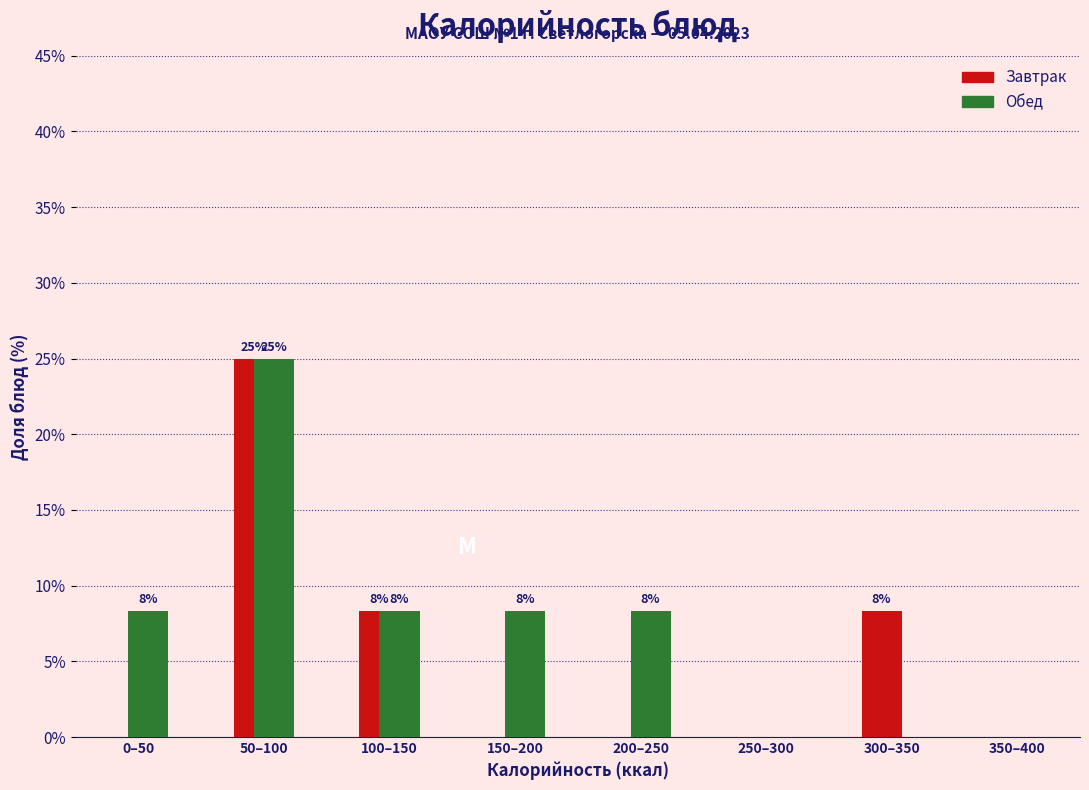

What are all the series names shown in the legend?

Завтрак, Обед